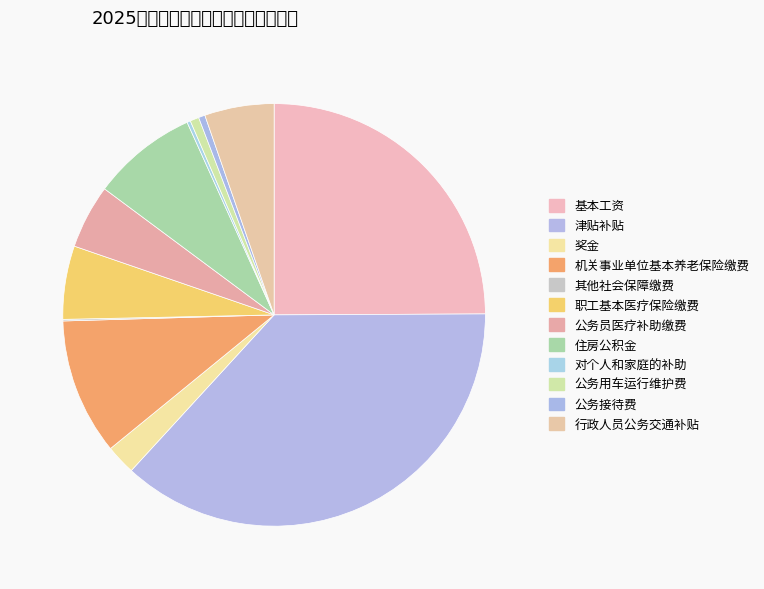

Is there any slice that represents more than half of the pie?

No